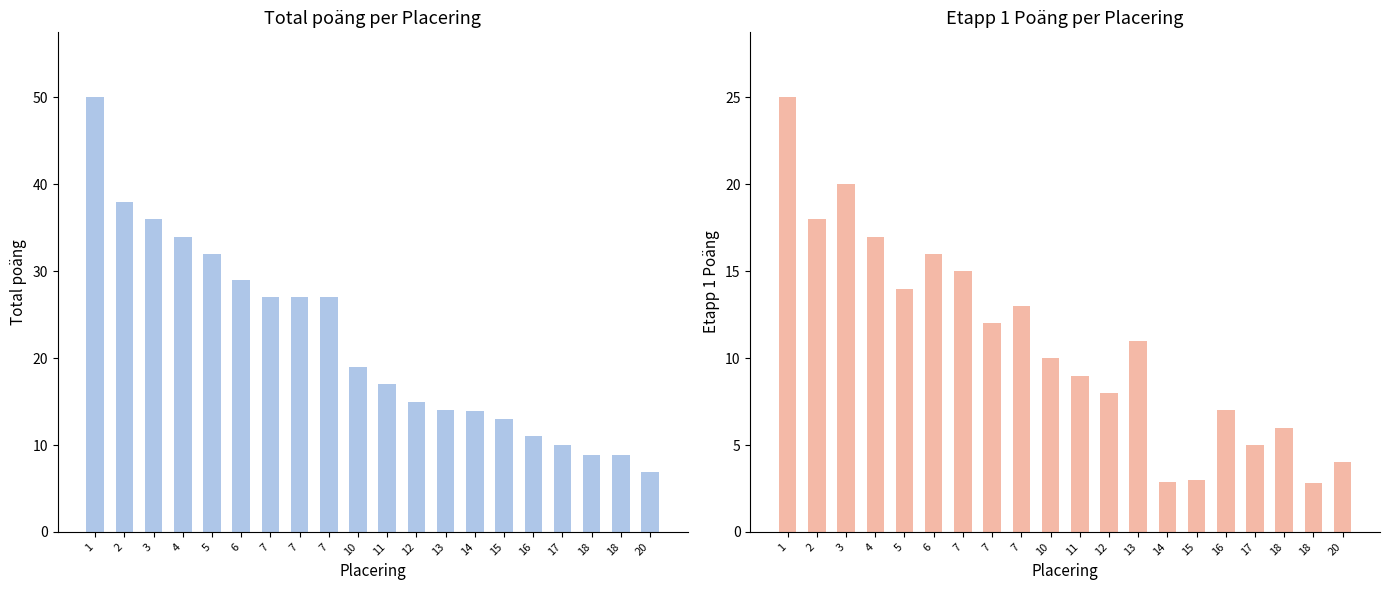

What is the greatest value displayed?

50.0